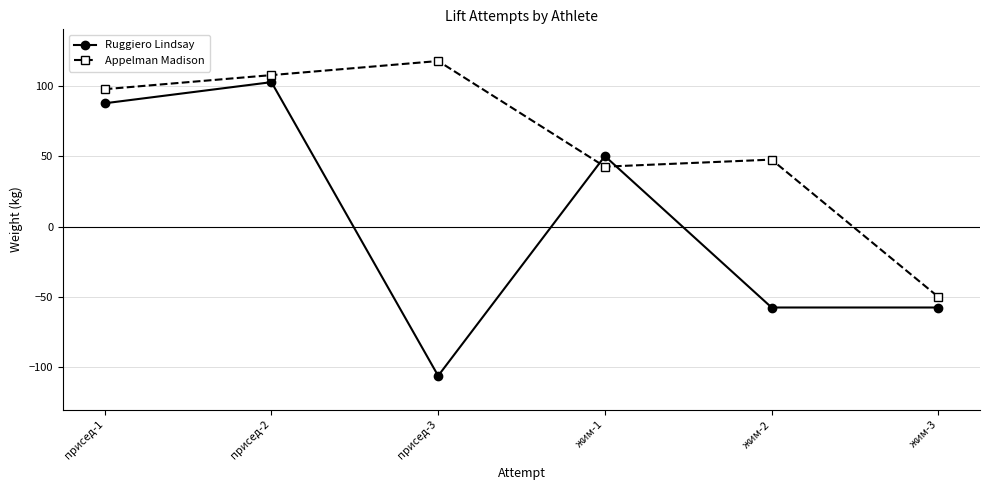

Is it true that Appelman Madison equals 107.5 at присед-2?

True